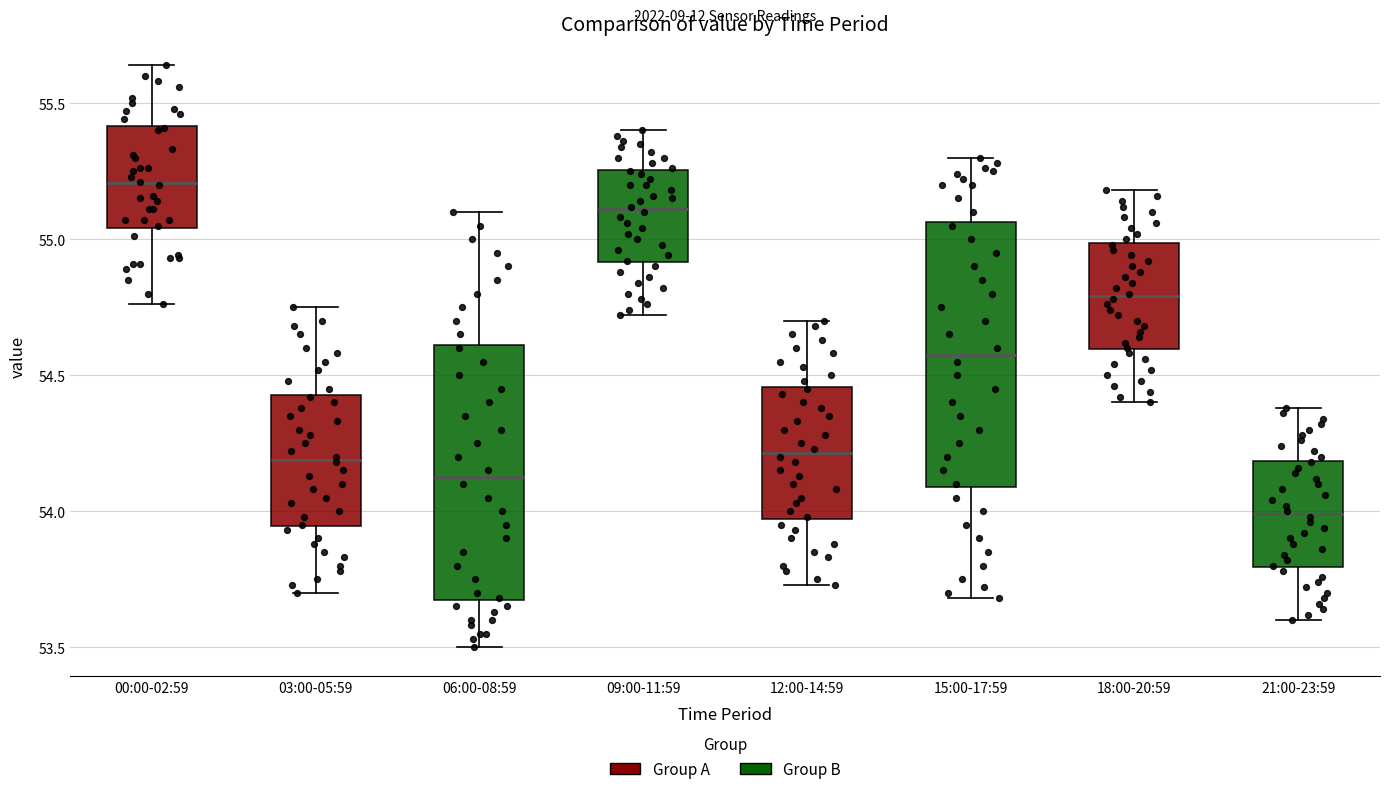

Where does the median line of the box for 15:00-17:59 sit on the y-axis? The values are not printed on the chart, so give them approximately, as read against the axis.

54.60